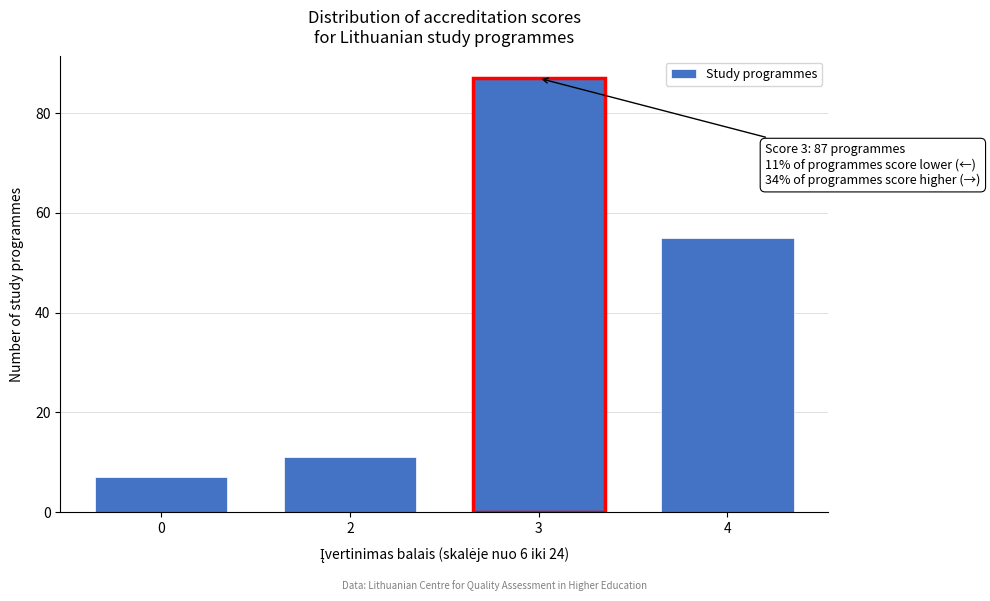

Reading left to right, list all the values displayed in this chart.

0=7	2=11	3=87	4=55